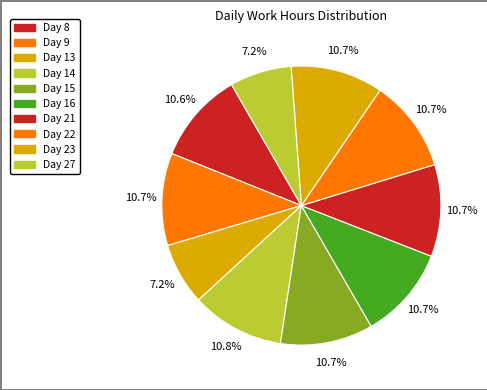

True or false: Day 22 accounts for 11% of the total.

True